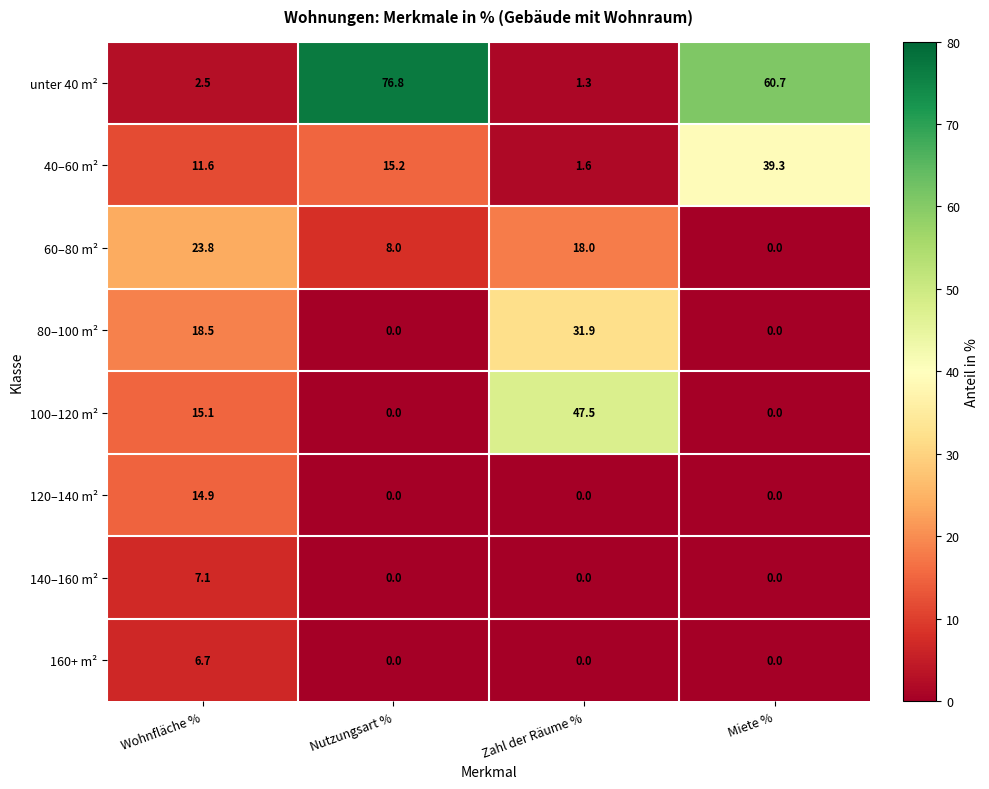

The unter 40 m² series shows 60.7 at Miete %. True or false?

True